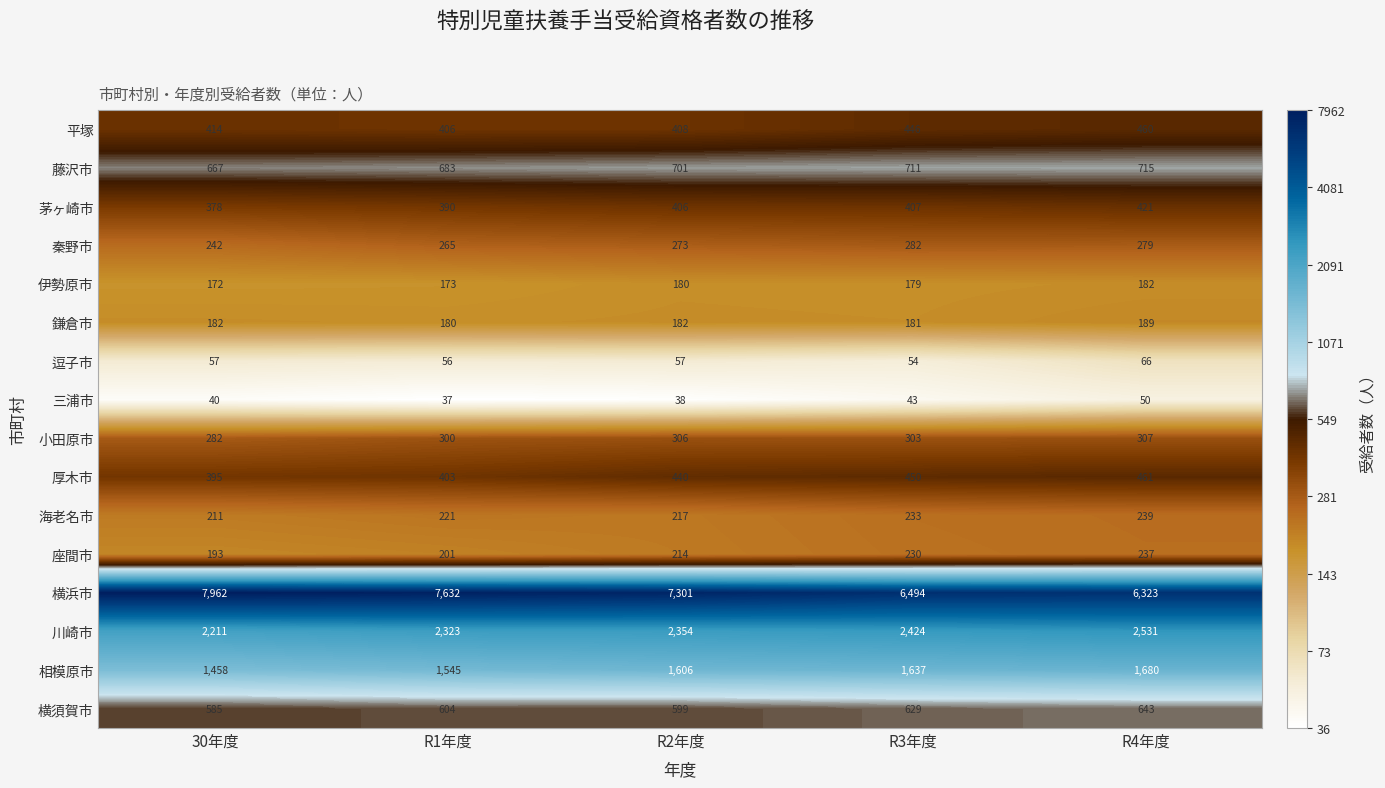

What is the greatest value displayed?

7962